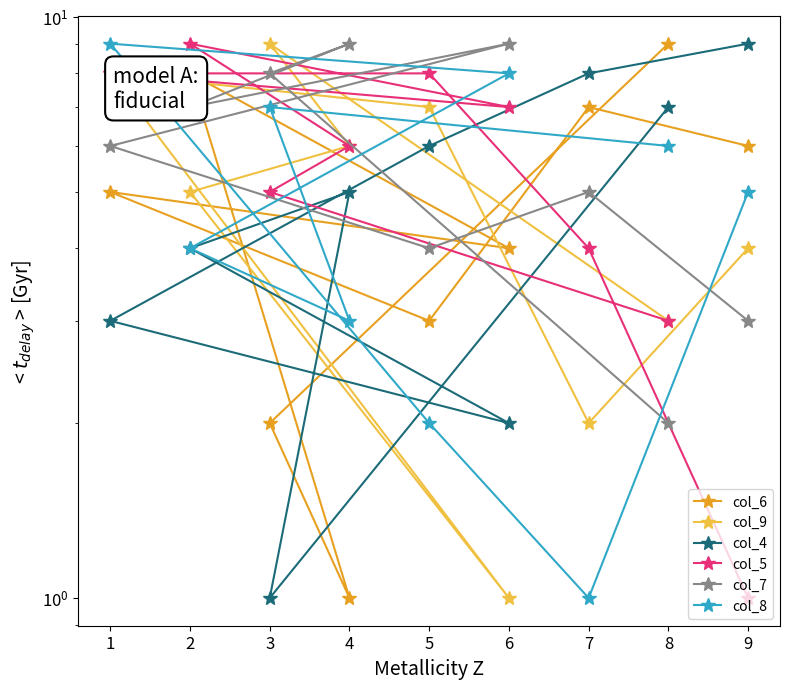

How many values in the col_6 series exceed 5?

4